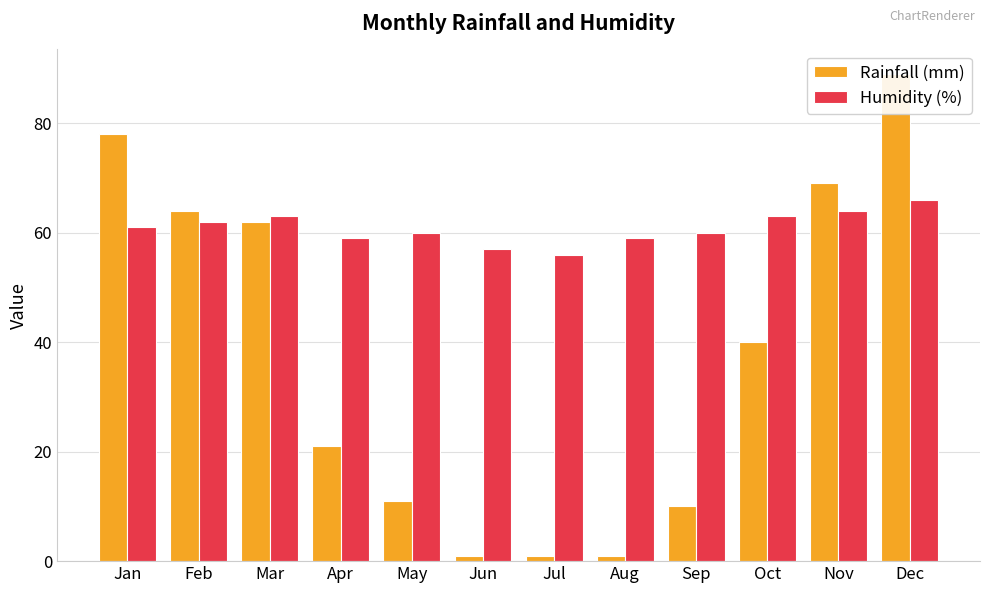

What is the highest value of the Rainfall (mm) series?

89